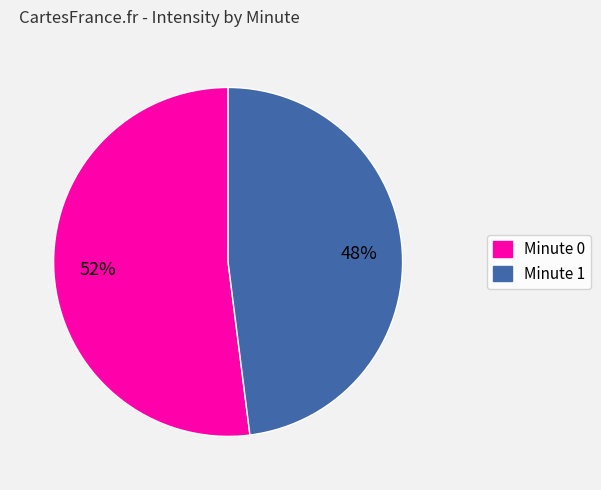

Do Minute 1 and Minute 0 together represent more than half of the pie?

Yes